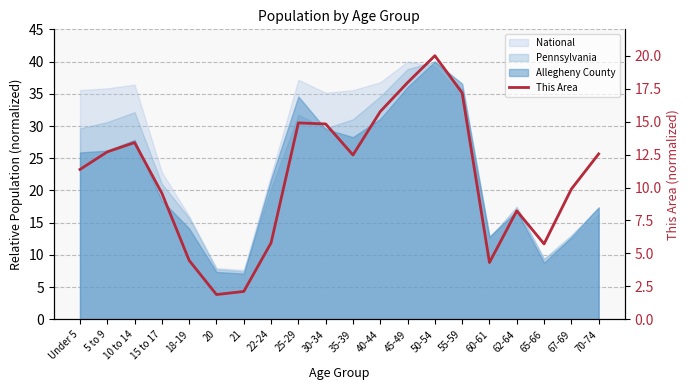

How many interior local peaks (higher than both neighbors) does the data have?

4